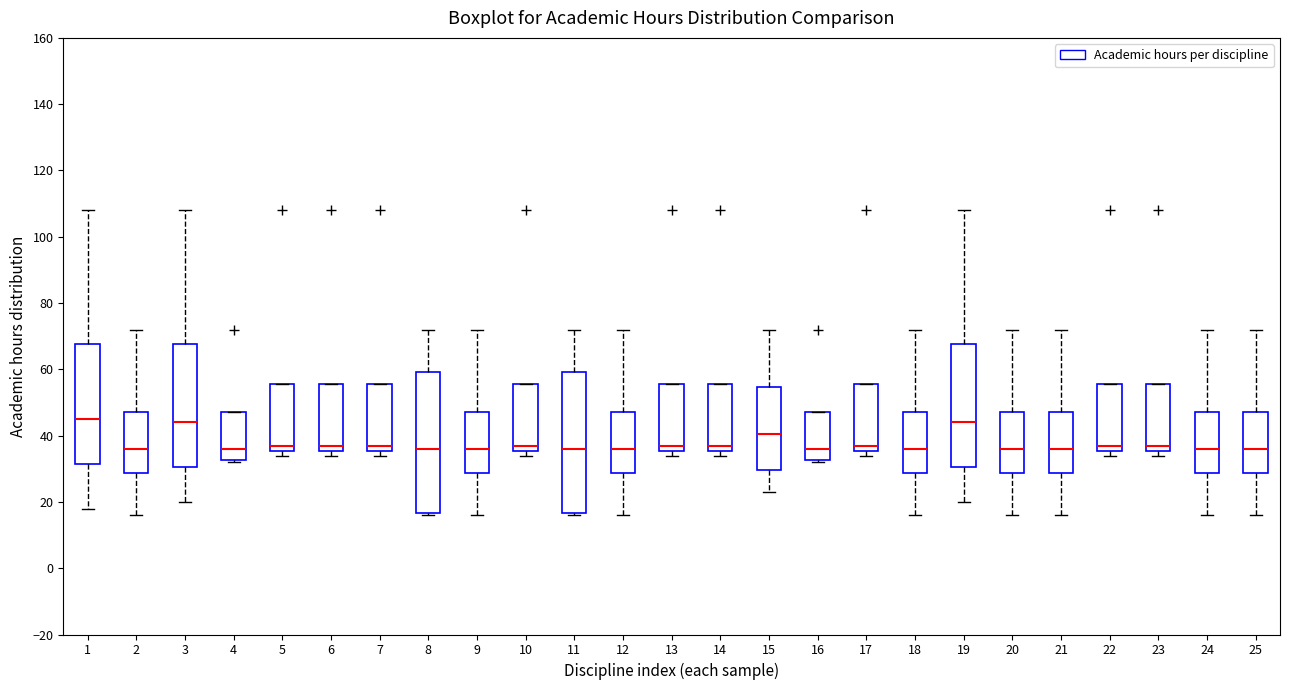

Reading left to right, read every box against the y-axis: the position of its median line, the range the box covers, and the ends of its whiskers. The values are not printed on the chart, so give them approximately, as read against the axis.

1: median 46, box 32 to 68, whiskers 18 to 108
2: median 36, box 28 to 48, whiskers 16 to 72
3: median 44, box 30 to 68, whiskers 20 to 108
4: median 36, box 32 to 48, whiskers 32 (just below the box's lower edge) to 48
5: median 38, box 36 to 56, whiskers 34 to 56
6: median 38, box 36 to 56, whiskers 34 to 56
7: median 38, box 36 to 56, whiskers 34 to 56
8: median 36, box 16 to 60, whiskers 16 (just below the box's lower edge) to 72
9: median 36, box 28 to 48, whiskers 16 to 72
10: median 38, box 36 to 56, whiskers 34 to 56
11: median 36, box 16 to 60, whiskers 16 (just below the box's lower edge) to 72
12: median 36, box 28 to 48, whiskers 16 to 72
13: median 38, box 36 to 56, whiskers 34 to 56
14: median 38, box 36 to 56, whiskers 34 to 56
15: median 40, box 30 to 54, whiskers 24 to 72
16: median 36, box 32 to 48, whiskers 32 (just below the box's lower edge) to 48
17: median 38, box 36 to 56, whiskers 34 to 56
18: median 36, box 28 to 48, whiskers 16 to 72
19: median 44, box 30 to 68, whiskers 20 to 108
20: median 36, box 28 to 48, whiskers 16 to 72
21: median 36, box 28 to 48, whiskers 16 to 72
22: median 38, box 36 to 56, whiskers 34 to 56
23: median 38, box 36 to 56, whiskers 34 to 56
24: median 36, box 28 to 48, whiskers 16 to 72
25: median 36, box 28 to 48, whiskers 16 to 72